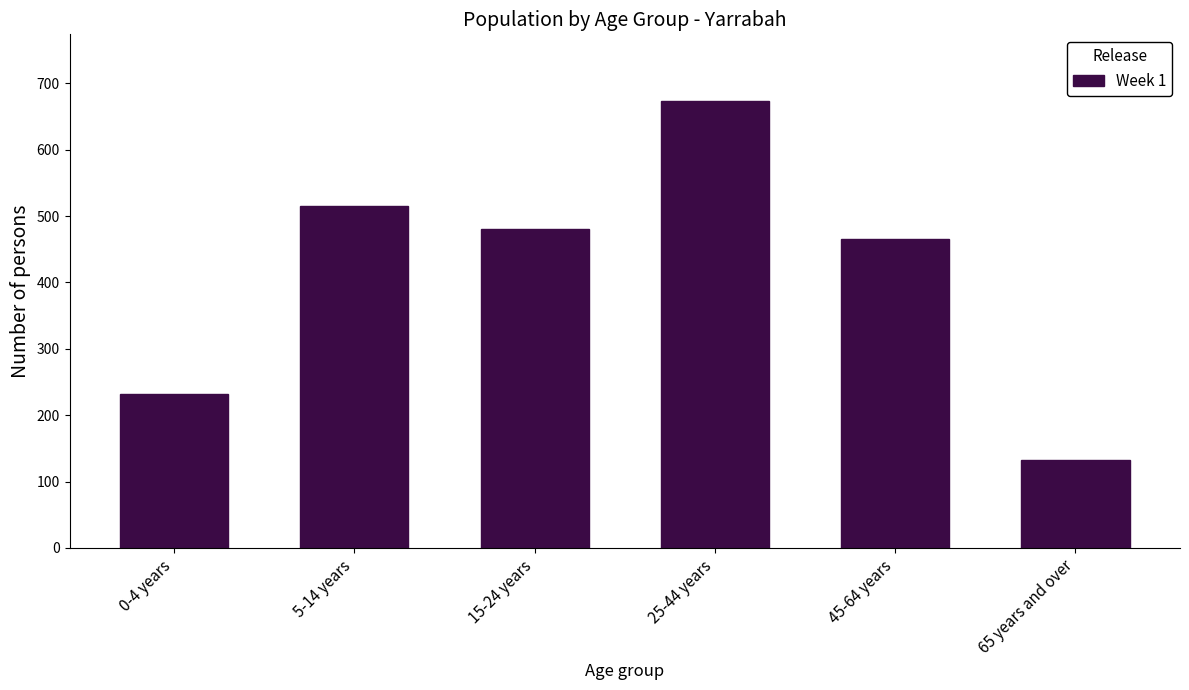

Reading right to left, what are all the values shown in this chart?

132	466	673	480	515	232